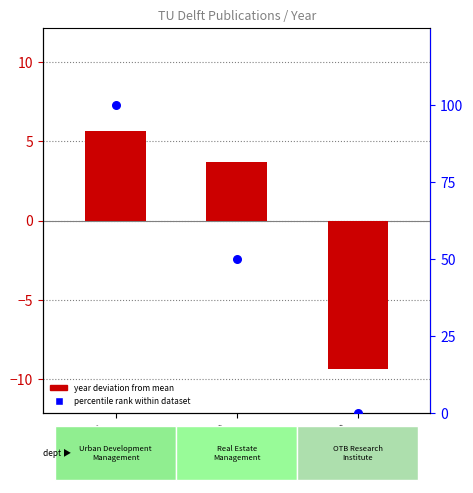

Which series has the widest spread of Y values?

percentile rank within dataset